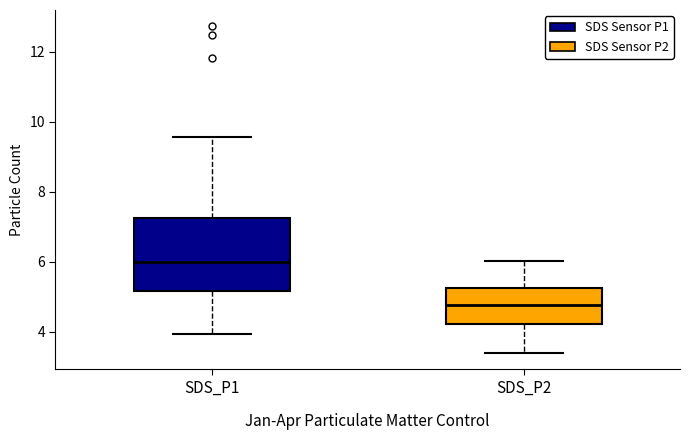

Which box is the tallest, from its lower edge to its upper edge?

SDS_P1